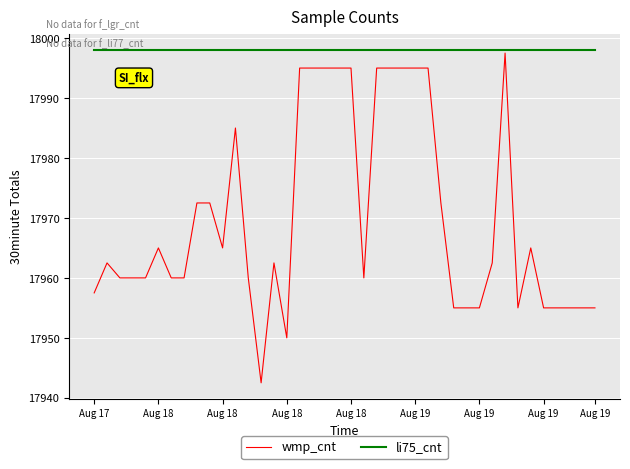

What is the smallest value displayed?

17942.6